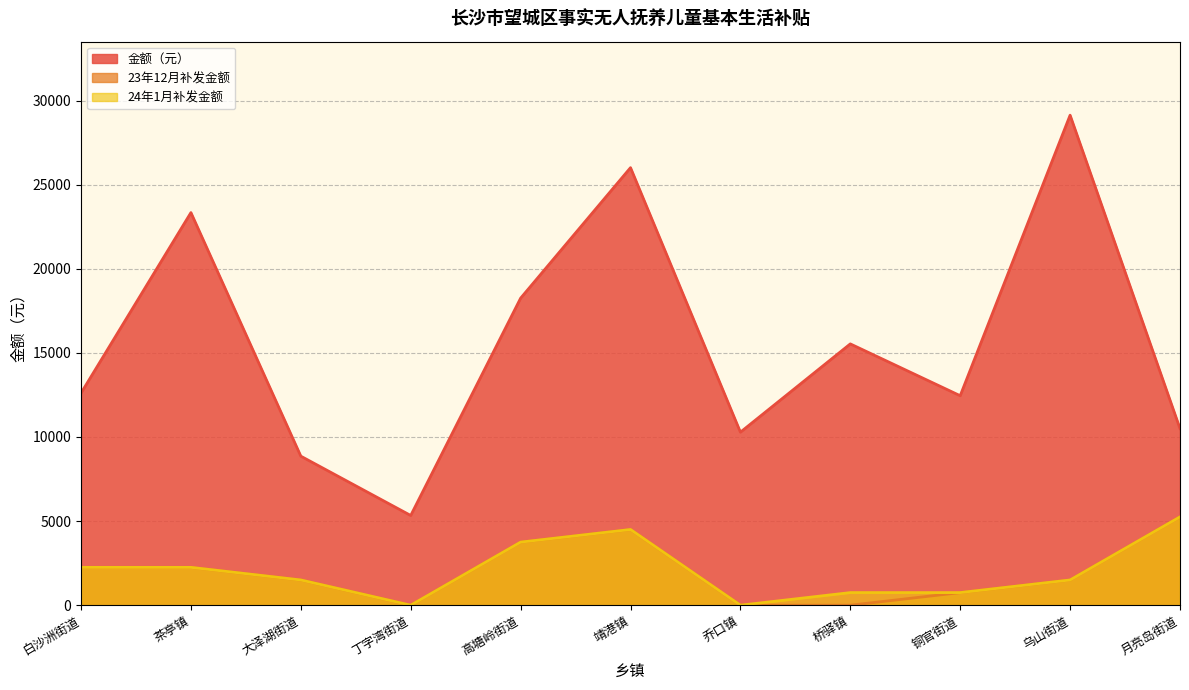

Reading left to right, transcribe all the data shown in this chart.

金额（元） (line): 12610	23339	8860	5334	18252	26010	10287	15534	12453	29130	10500
23年12月补发金额 (line): 2250	2250	1500	0	3750	4500	0	0	750	1500	5250
24年1月补发金额 (line): 2250	2250	1500	0	3750	4500	0	750	750	1500	5250